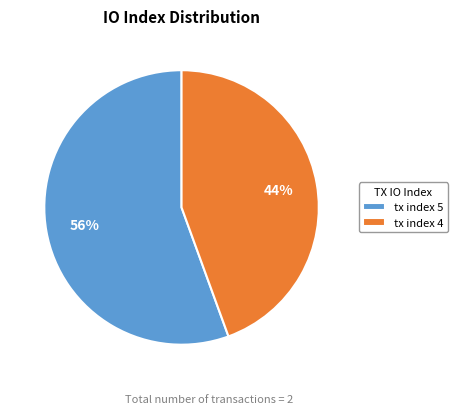

How many segments does this pie chart have?

2